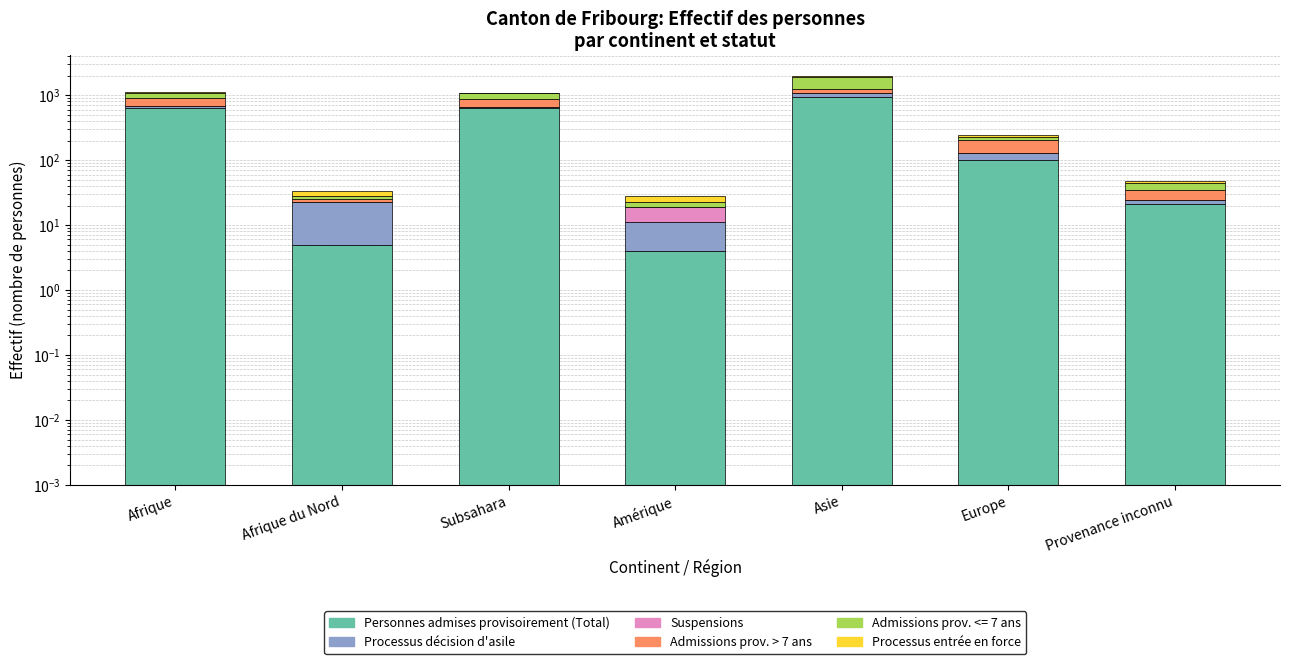

What is the difference between the second highest and second lowest values in the Admissions prov. > 7 ans series?

204.0